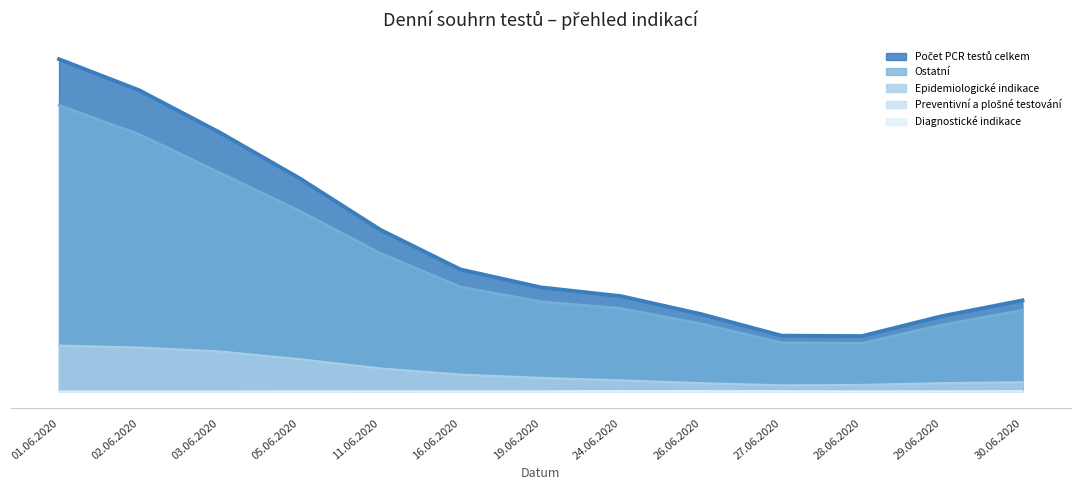

True or false: Preventivní a plošné testování and Ostatní intersect in this chart.

False